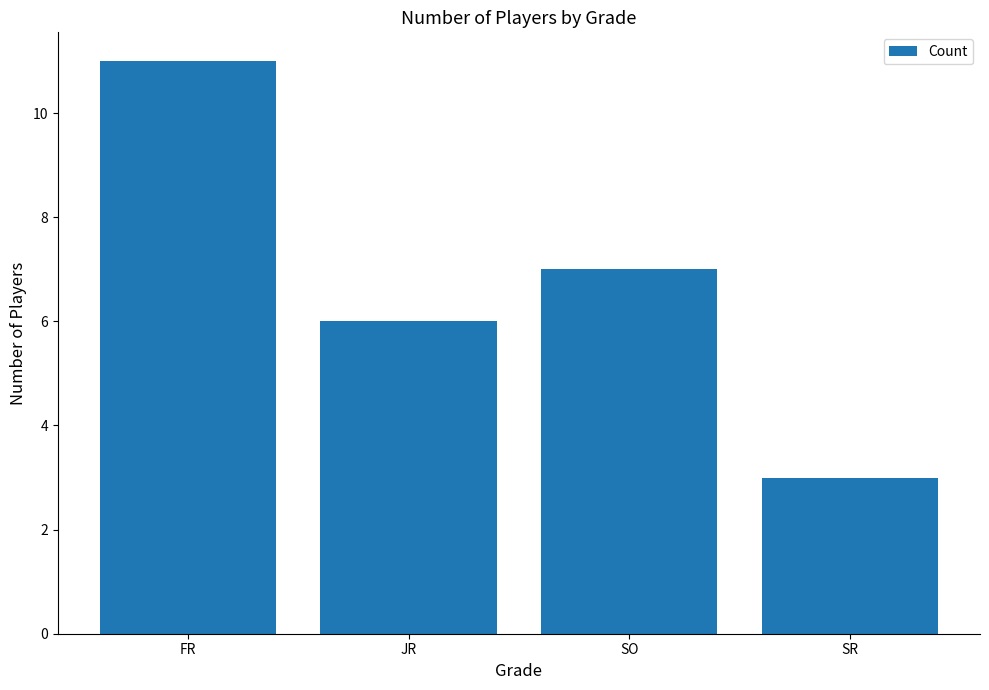

What is the label of the 2nd bar from the left?

JR